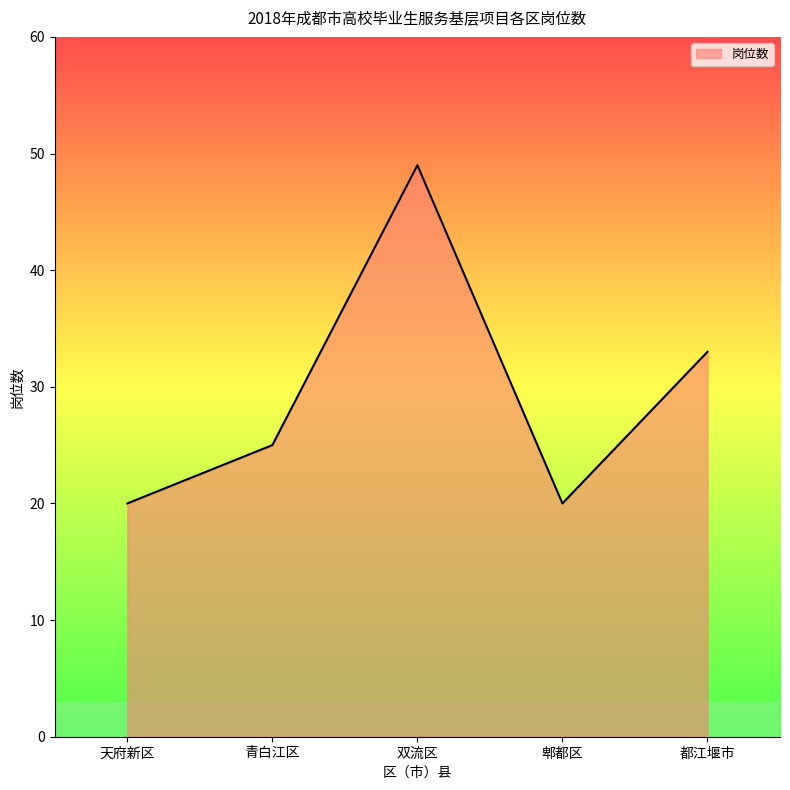

The value at 都江堰市 is 33. True or false?

True